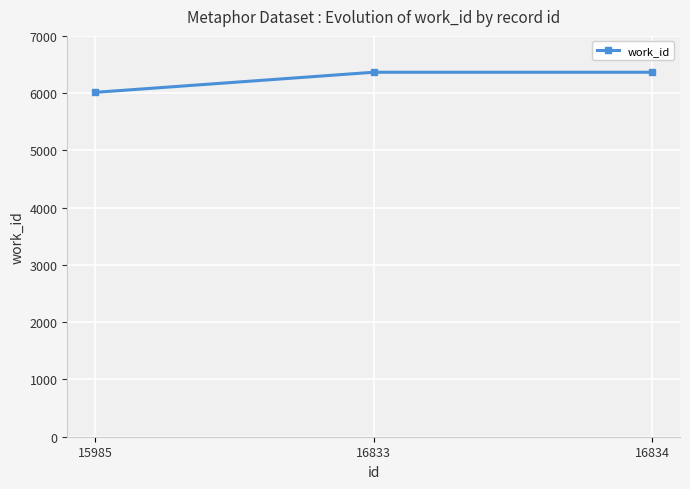

At which category does the chart reach its minimum across all series?

15985